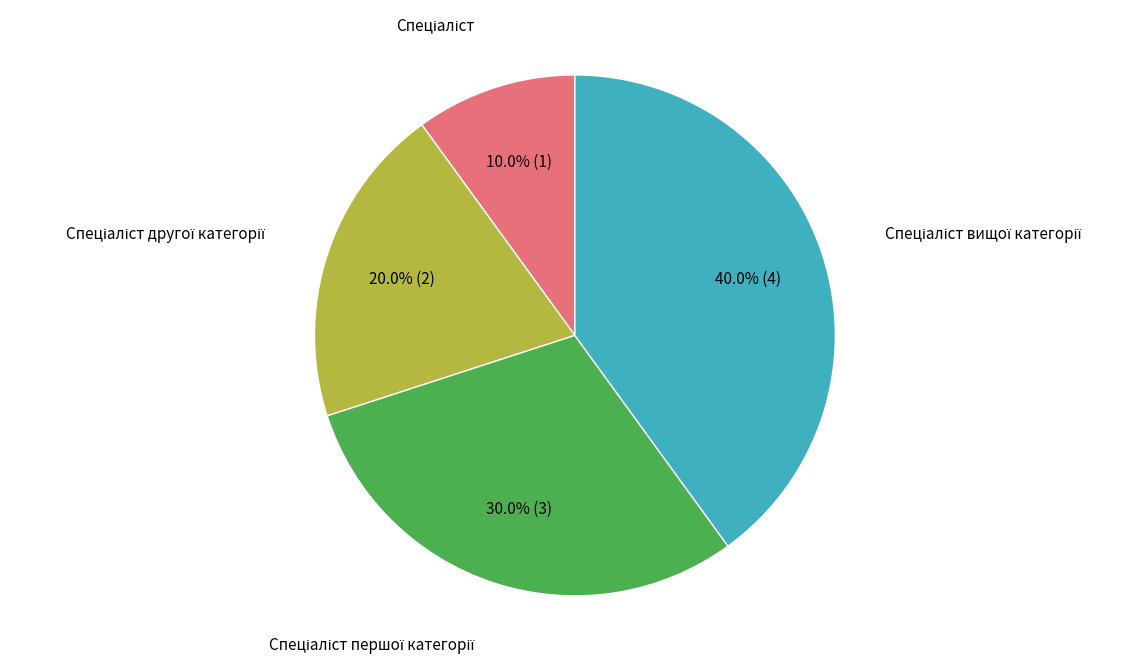

How many segments does this pie chart have?

4